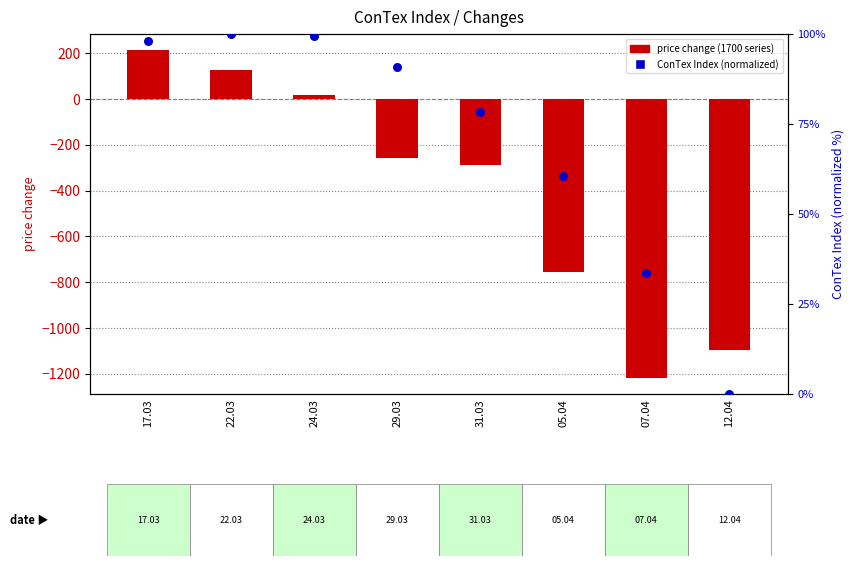

Which series has the widest spread of Y values?

price change